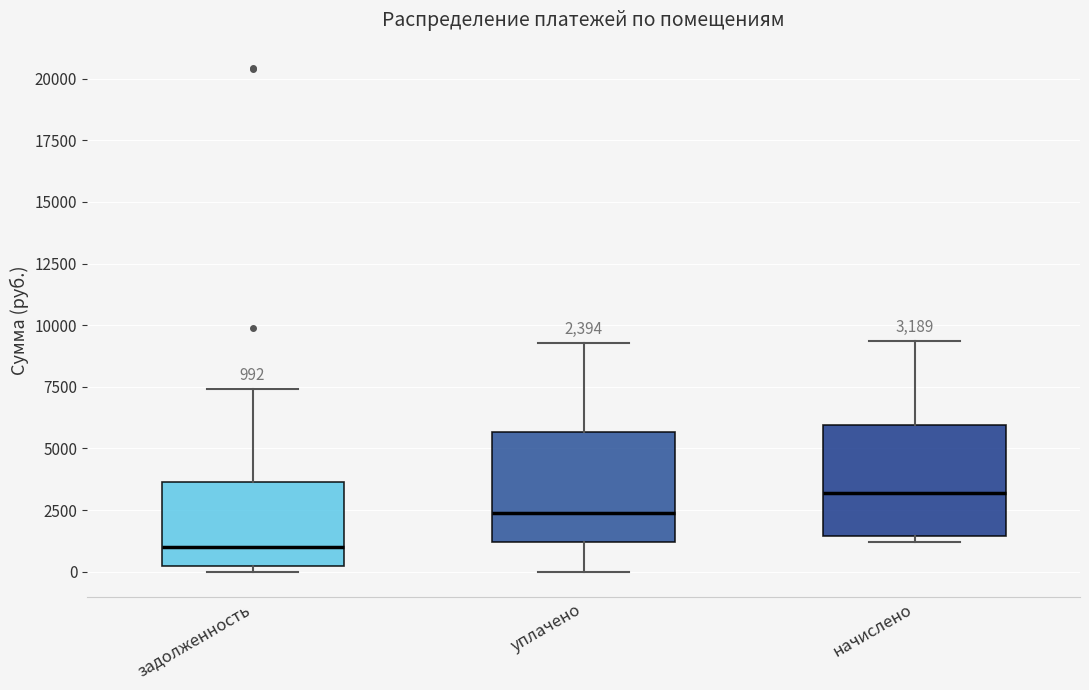

Which box has the highest median line?

начислено